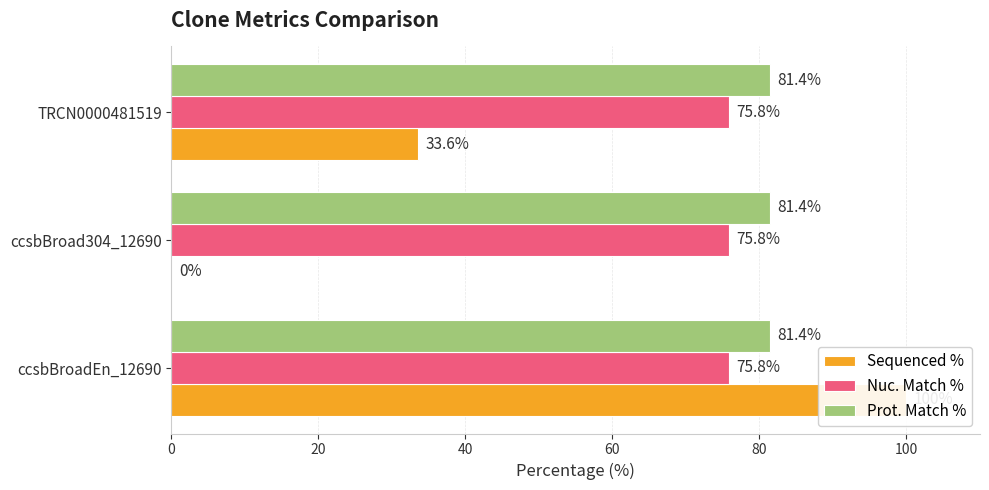

Which series changed the most between 0 and 20?

Sequenced %